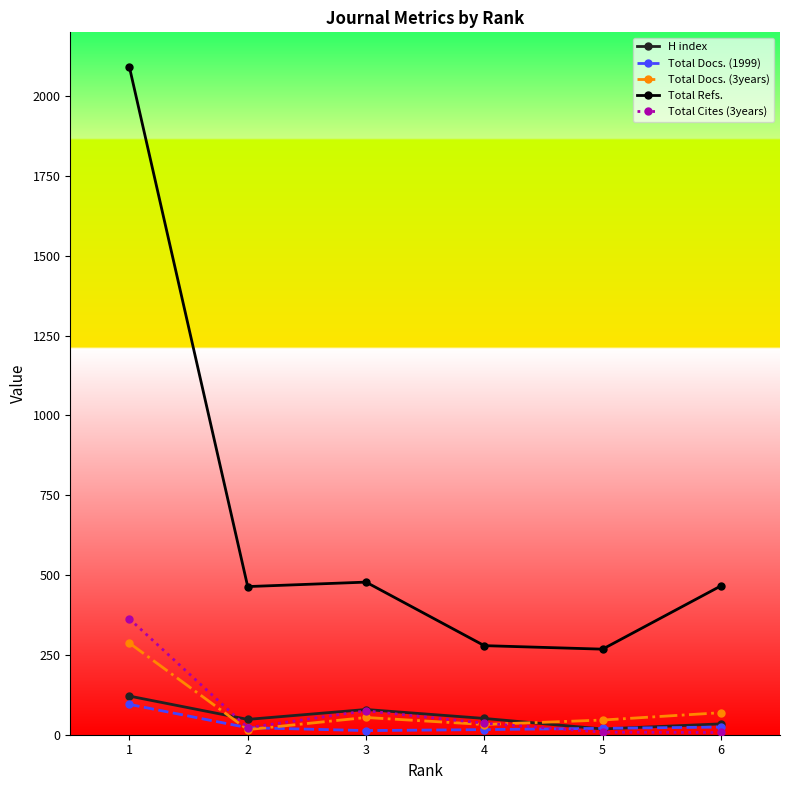

At how many categories does at least one series exceed 2074?

1